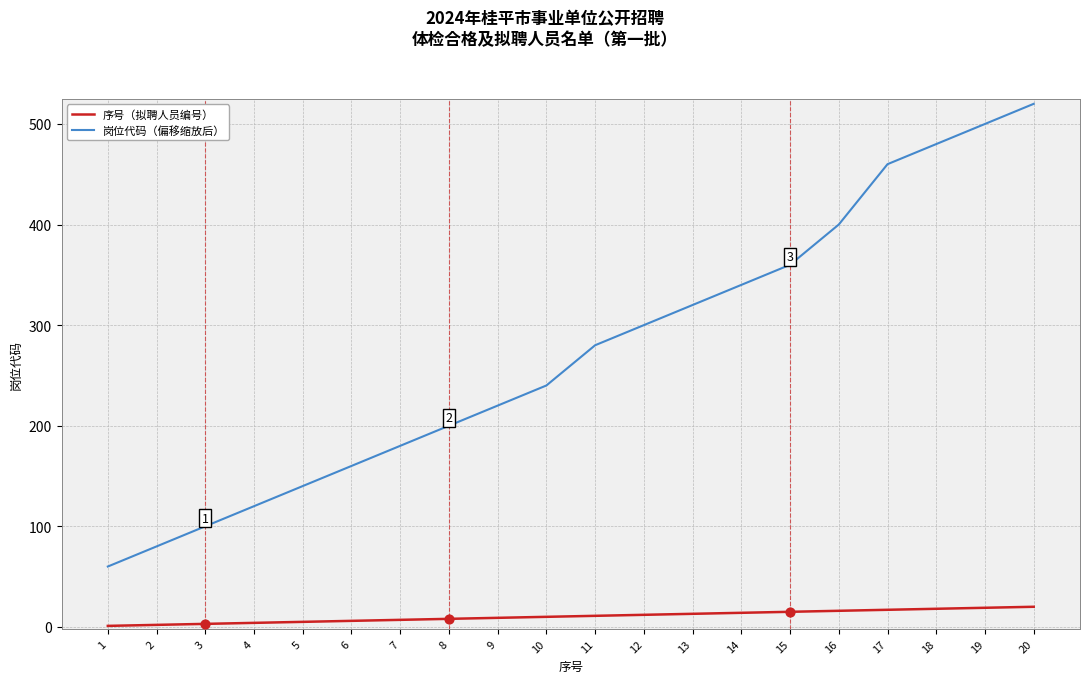

What are all the series names shown in the legend?

序号（拟聘人员编号）, 岗位代码（偏移缩放后）